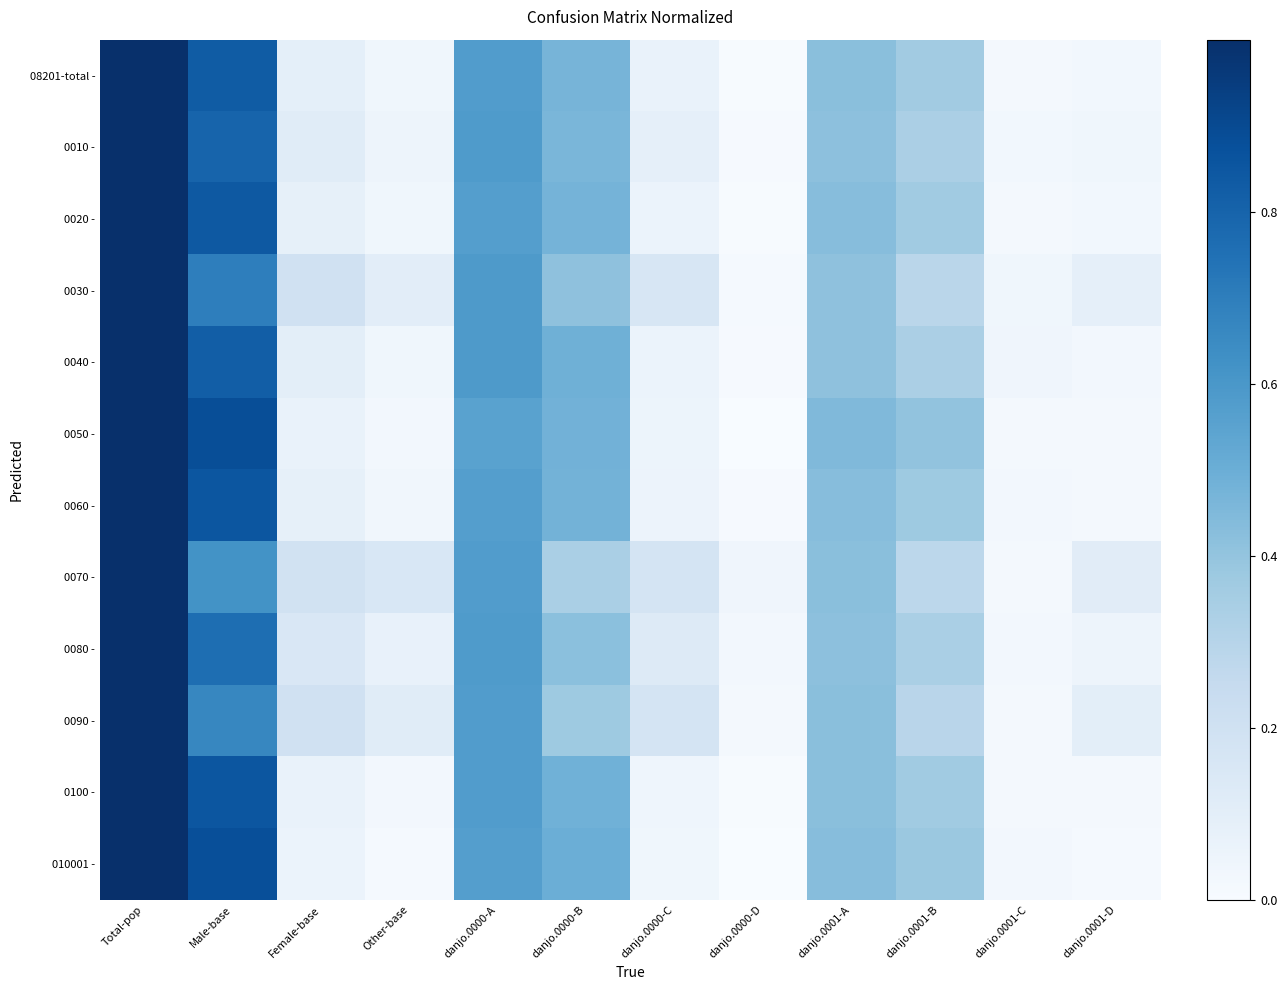

What is the total value across all series at danjo.0001-A?

5.1